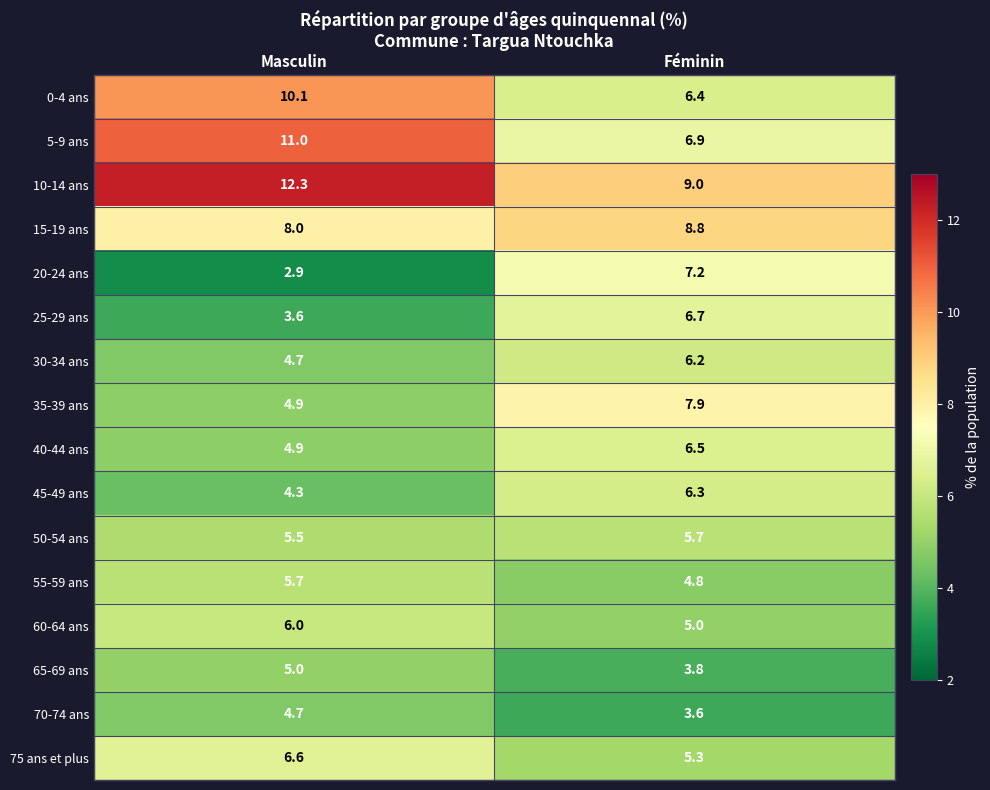

Rank the series at Féminin from lowest to highest value.

70-74 ans, 65-69 ans, 55-59 ans, 60-64 ans, 75 ans et plus, 50-54 ans, 30-34 ans, 45-49 ans, 0-4 ans, 40-44 ans, 25-29 ans, 5-9 ans, 20-24 ans, 35-39 ans, 15-19 ans, 10-14 ans